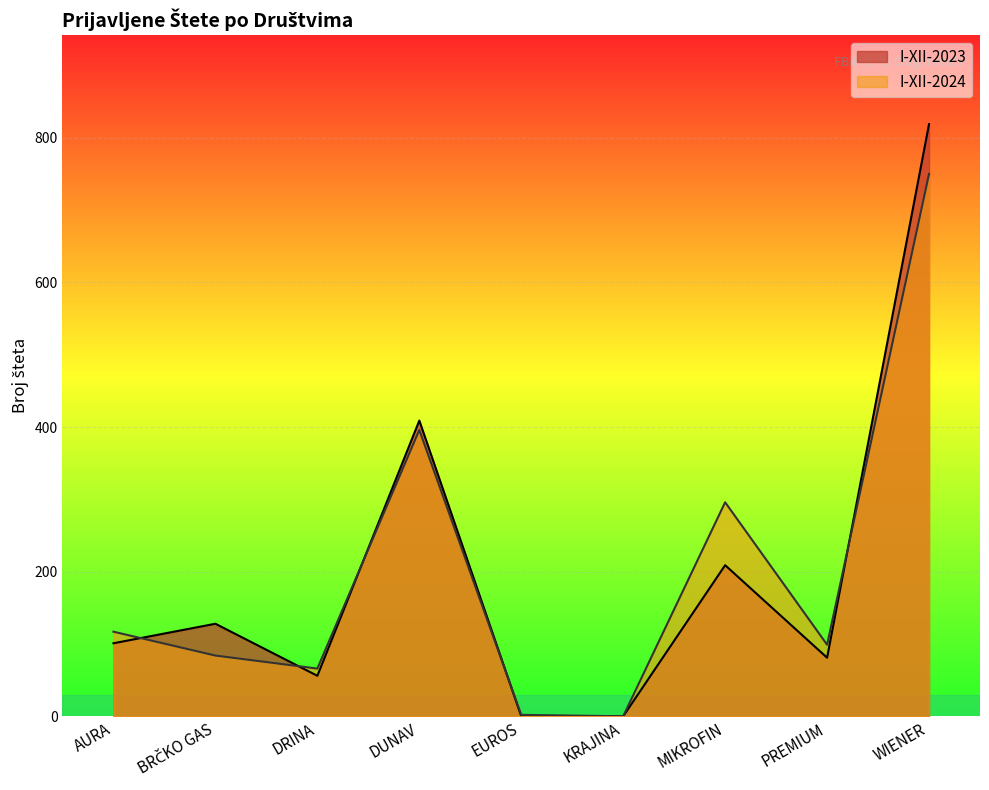

At how many categories does at least one series exceed 484?

1